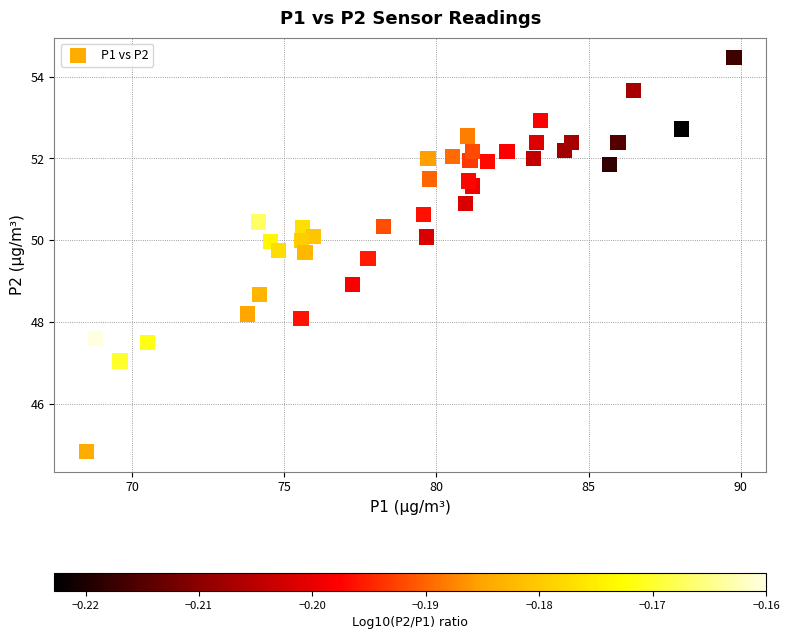

What is the range of Y values (max minus min)?

9.6